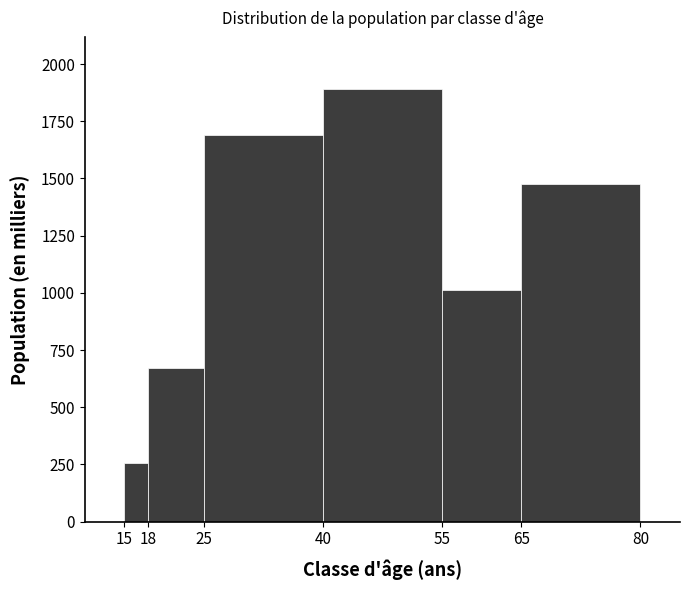

Which range on the x-axis has the tallest bar?

40 to 55